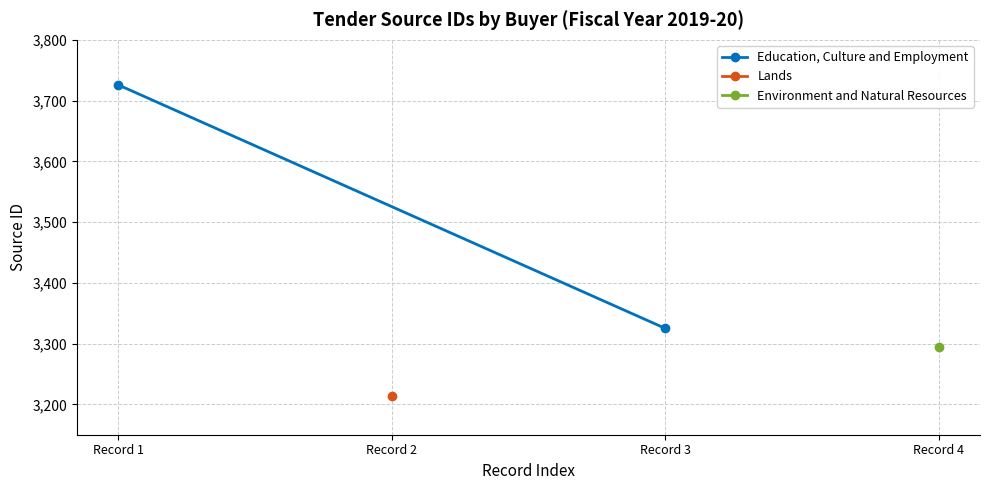

What is the difference between the maximum and minimum values?

401